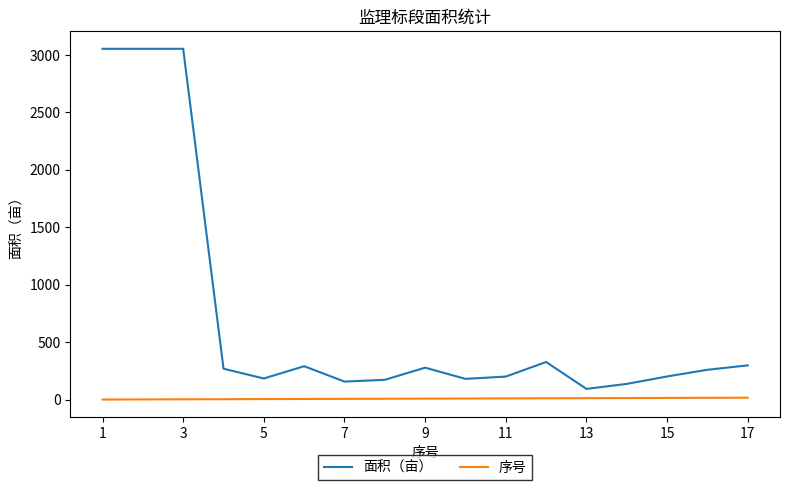

Rank the series by their maximum value, from highest to lowest.

面积（亩）, 序号